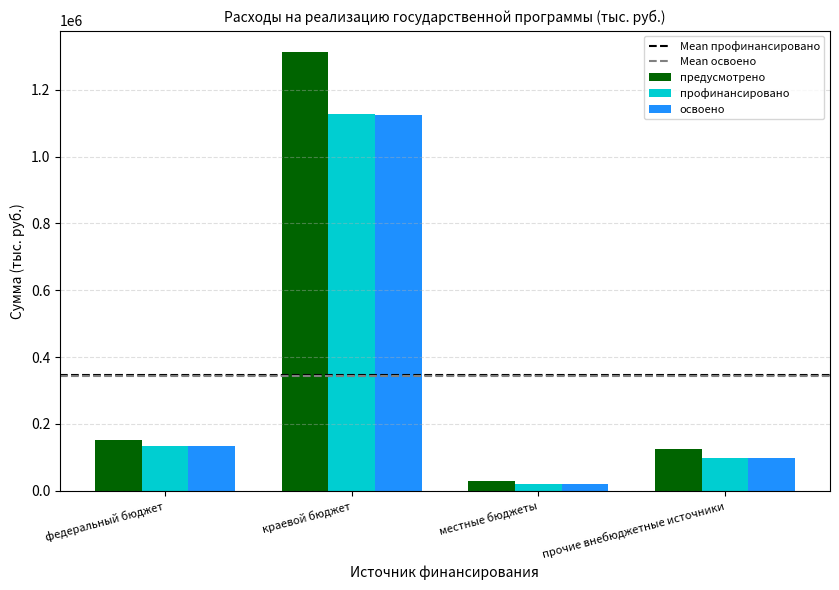

What is the difference between the maximum and second lowest values in the профинансировано series?

1028402.0